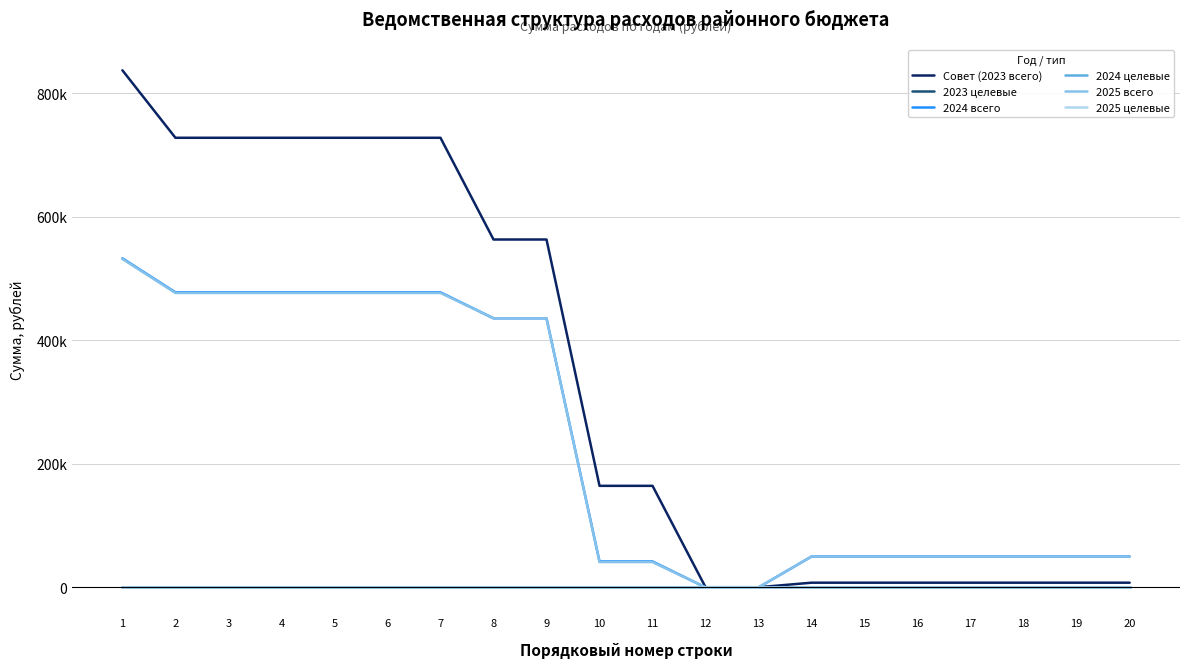

Which series changed the most between 9 and 15?

Совет (2023 всего)